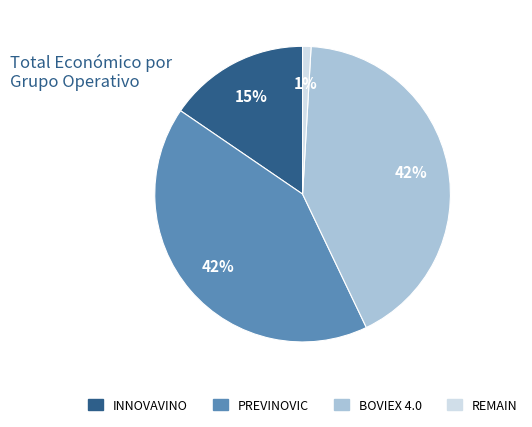

Does any single category account for the majority?

No